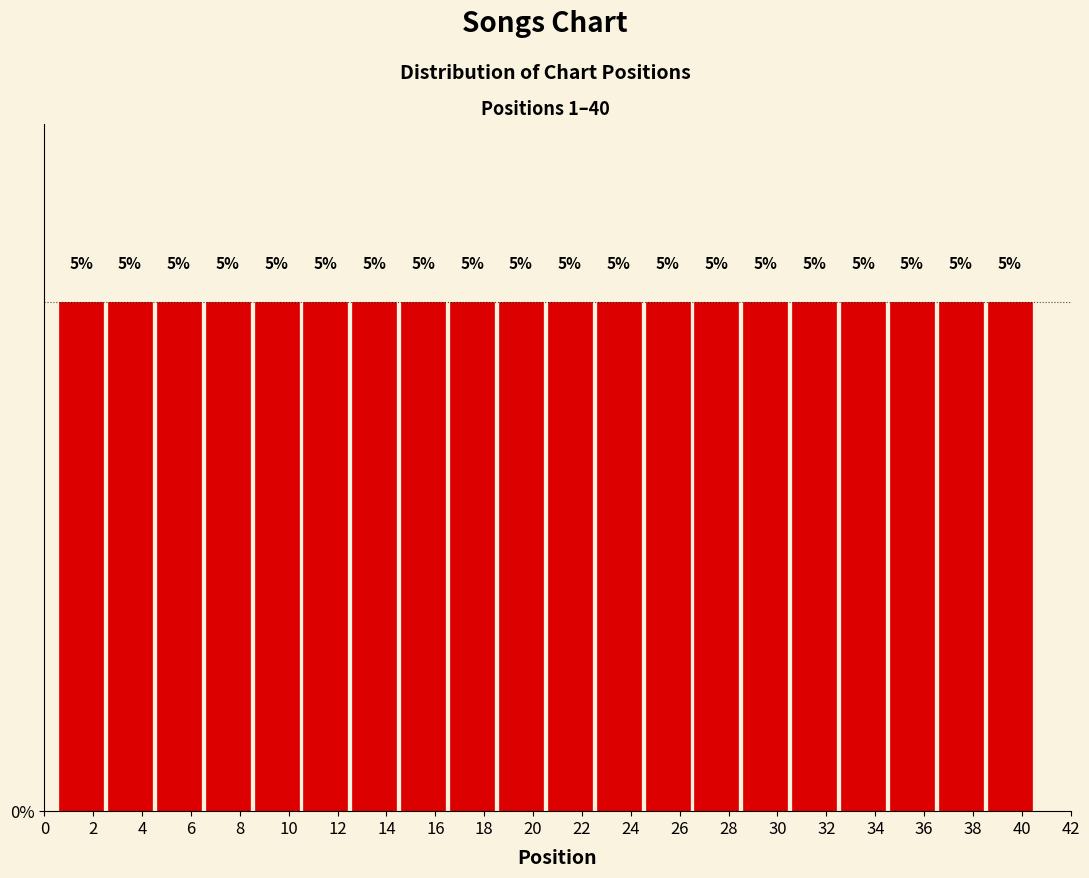

How tall is the bar that spans 0.5 to 2.5 on the x-axis?

5